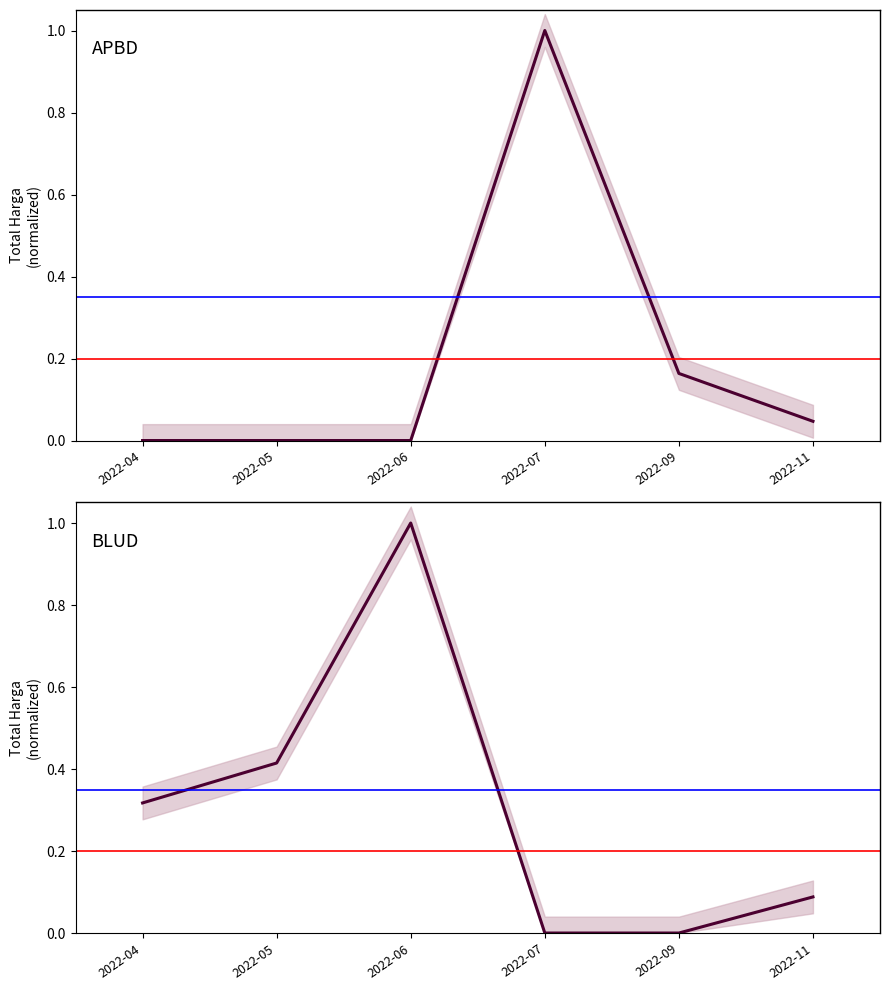

List the series in order of their peak value, lowest first.

BLUD, APBD